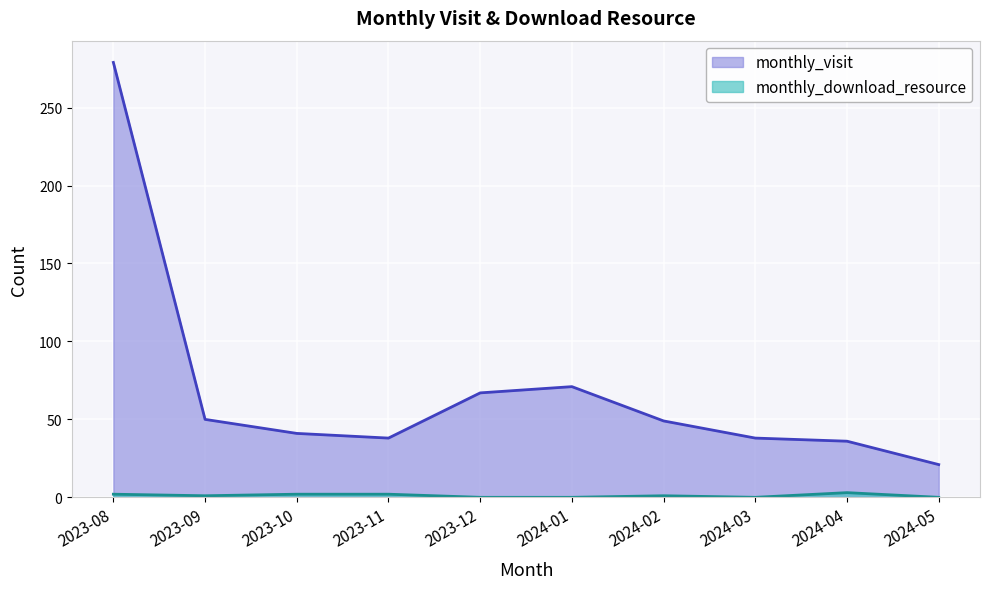

Reading left to right, transcribe all the data shown in this chart.

monthly_visit: 2023-08=279	2023-09=50	2023-10=41	2023-11=38	2023-12=67	2024-01=71	2024-02=49	2024-03=38	2024-04=36	2024-05=21
monthly_download_resource: 2023-08=2	2023-09=1	2023-10=2	2023-11=2	2023-12=0	2024-01=0	2024-02=1	2024-03=0	2024-04=3	2024-05=0